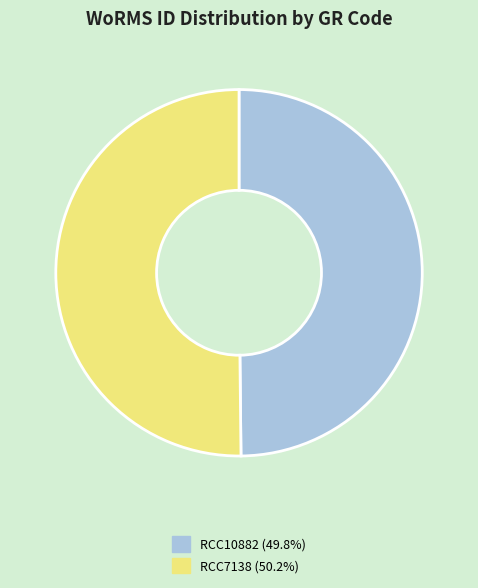

What is the ratio of the value at RCC10882 to the value at RCC7138?

1.0